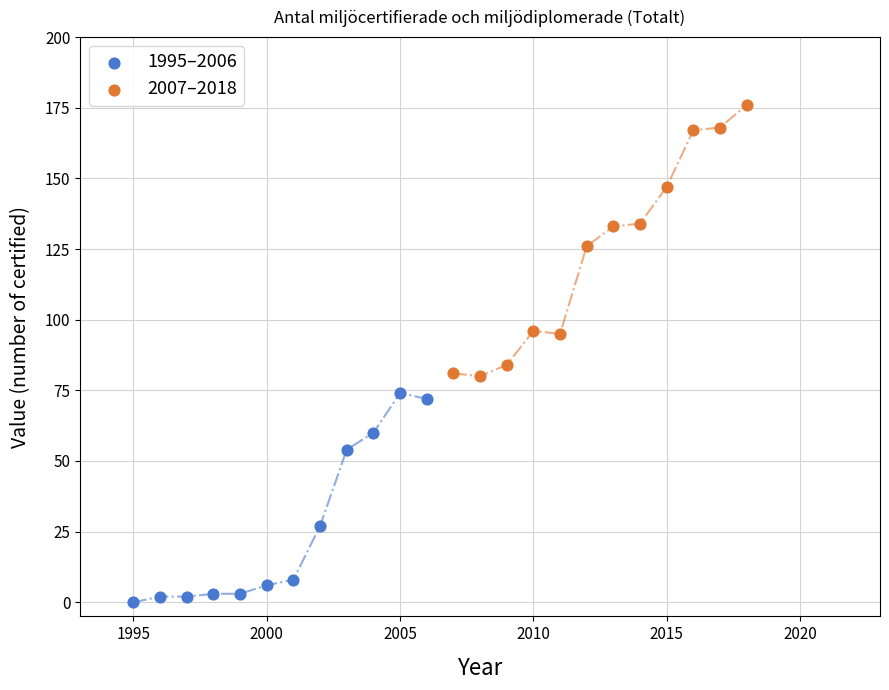

Which series contains the lowest Y value?

1995–2006